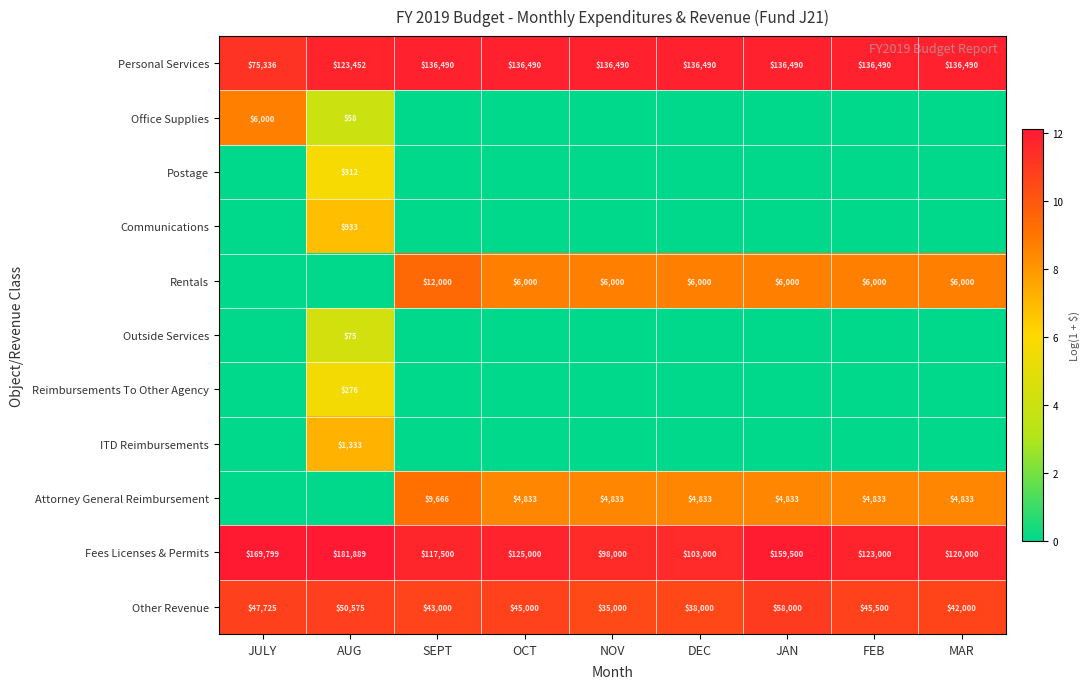

Is it true that Attorney General Reimbursement equals 4833 at NOV?

True